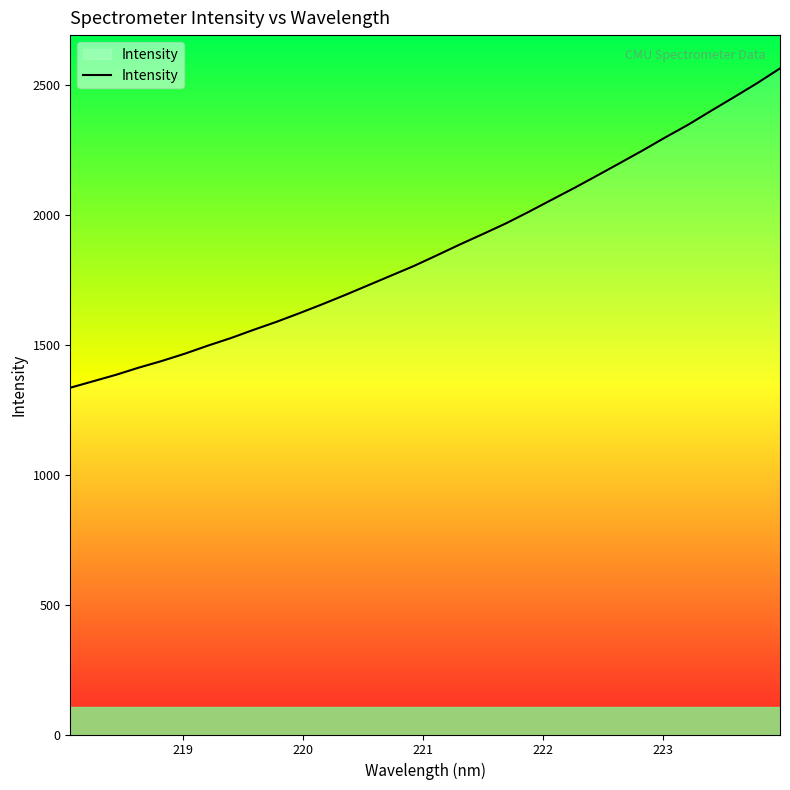

What is the minimum value shown in the chart?

1334.4